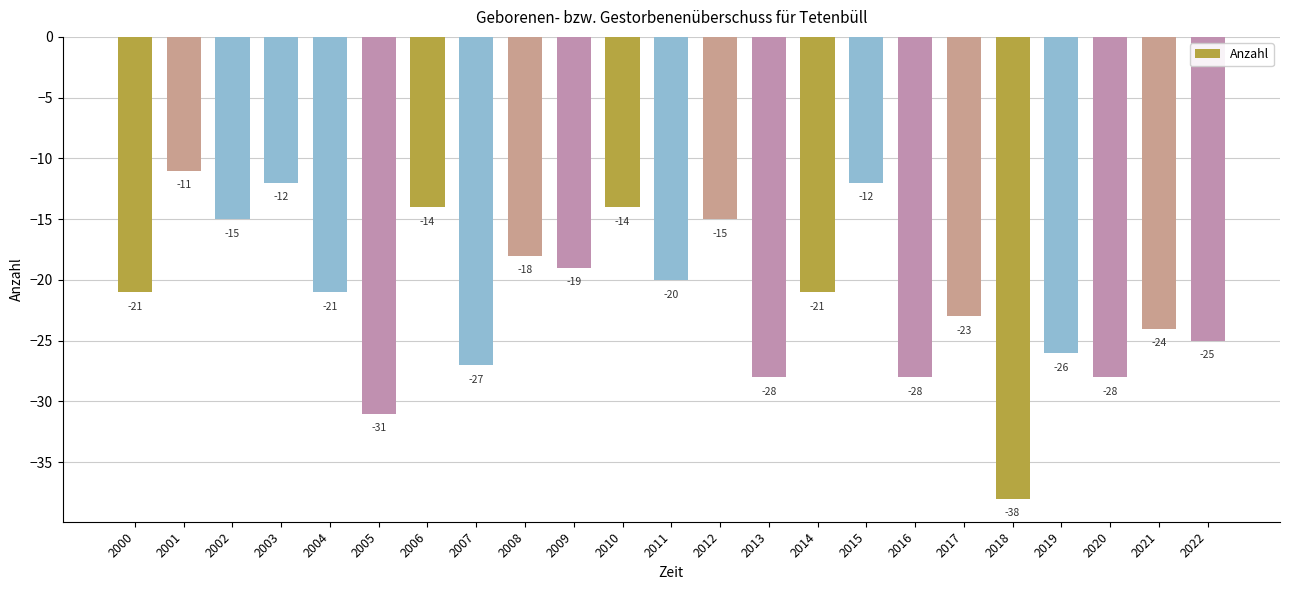

Count the number of values greater than -21.

10